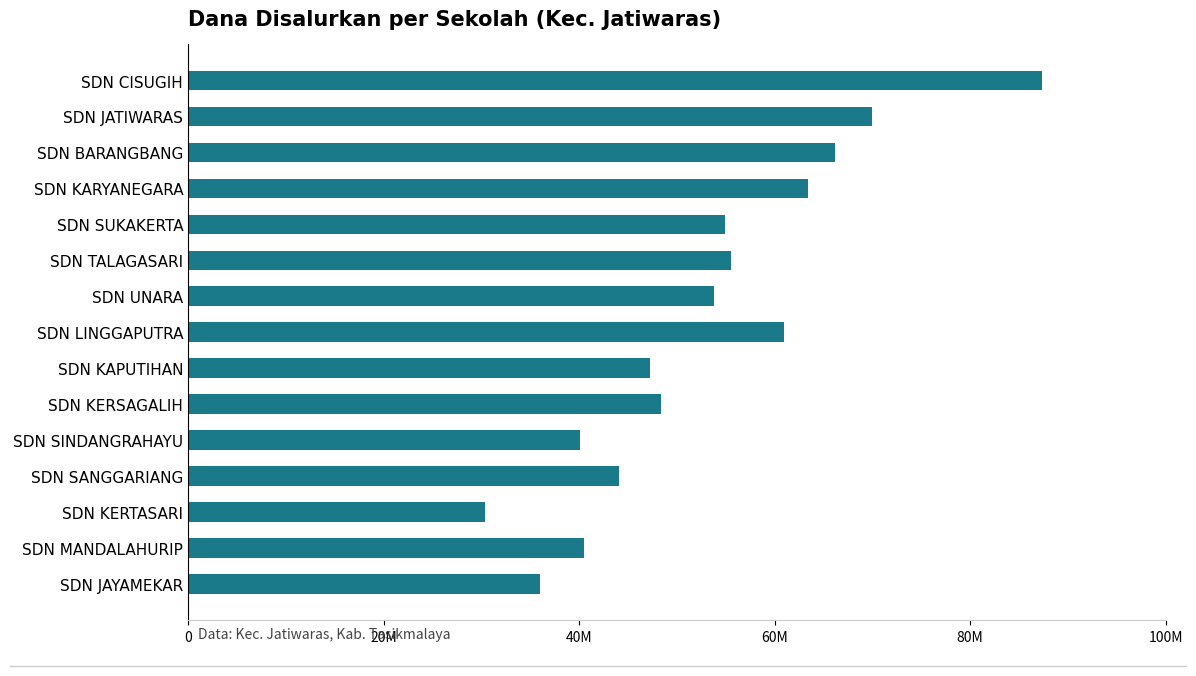

What is the difference between the maximum and minimum values?

56925000